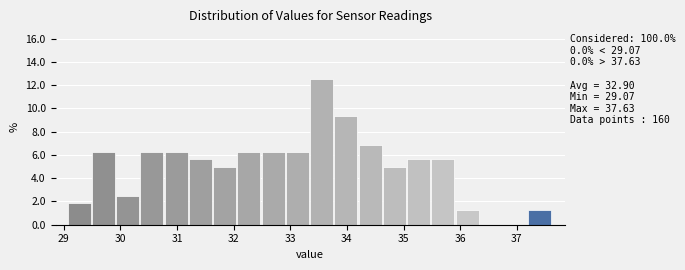

Over which range of the x-axis is the bar tallest?

33.4 to 33.8